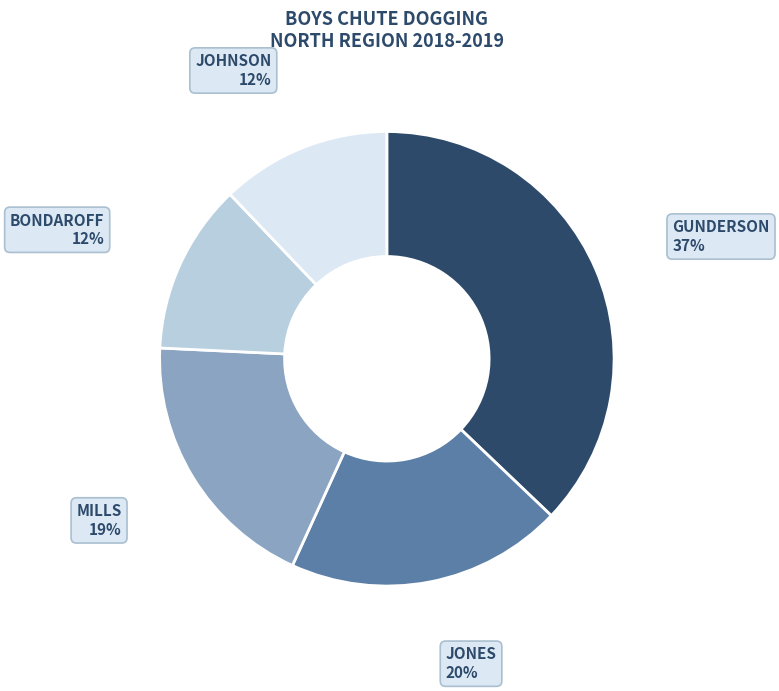

Is there a majority slice in this chart?

No